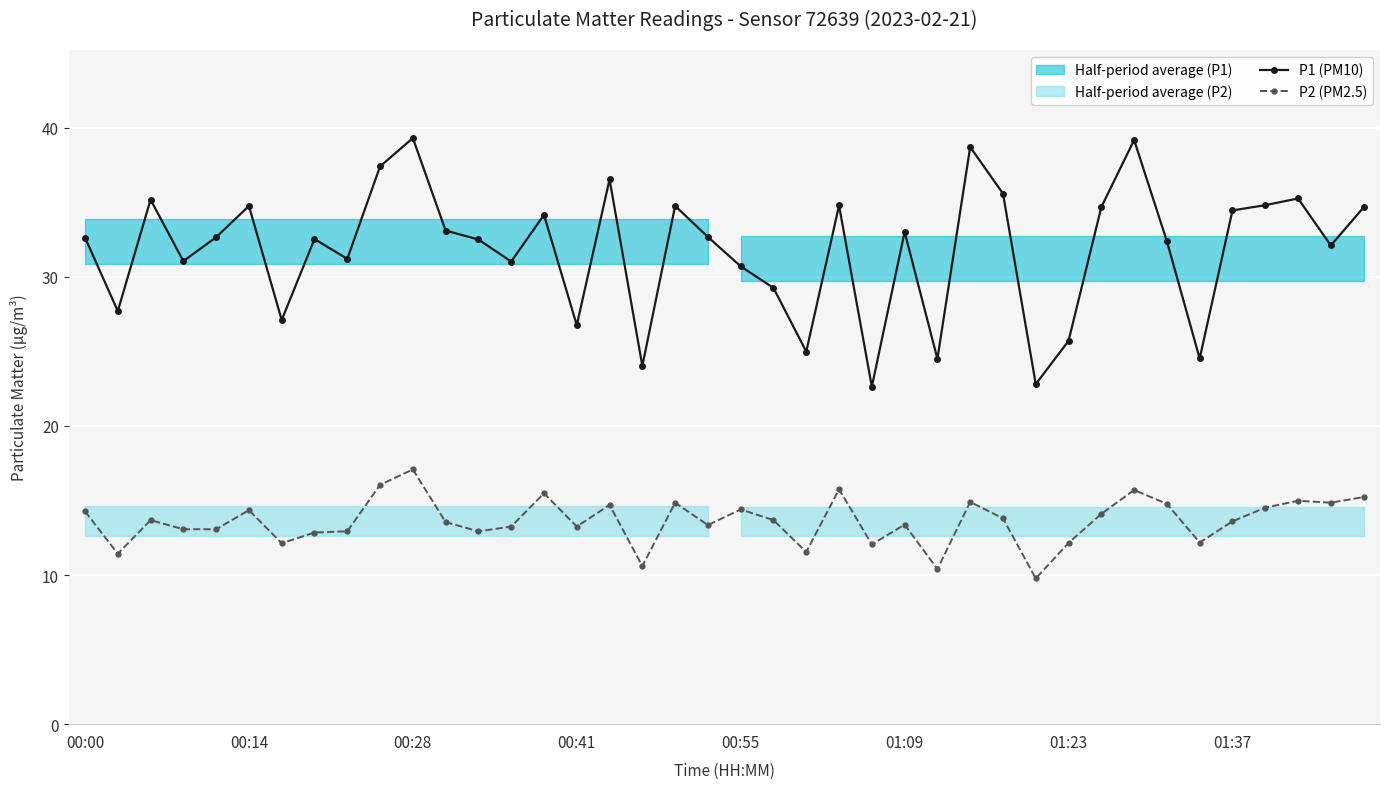

Reading right to left, extract all data points from this chart.

P1 (PM10): 34.6	32.1	35.2	34.8	34.5	24.5	32.4	39.2	34.7	25.7	22.8	35.6	38.7	24.5	33.0	22.6	34.8	25.0	29.2	30.7	32.7	34.8	24.0	36.5	26.8	34.1	31.0	32.5	33.1	39.3	37.4	31.2	32.5	27.1	34.8	32.6	31.1	35.2	27.7	32.6
P2 (PM2.5): 15.2	14.8	15.0	14.5	13.6	12.2	14.8	15.7	14.1	12.2	9.8	13.8	14.9	10.4	13.4	12.1	15.8	11.6	13.7	14.4	13.3	14.8	10.6	14.7	13.2	15.5	13.2	12.9	13.6	17.1	16.1	12.9	12.8	12.1	14.3	13.1	13.1	13.7	11.4	14.3